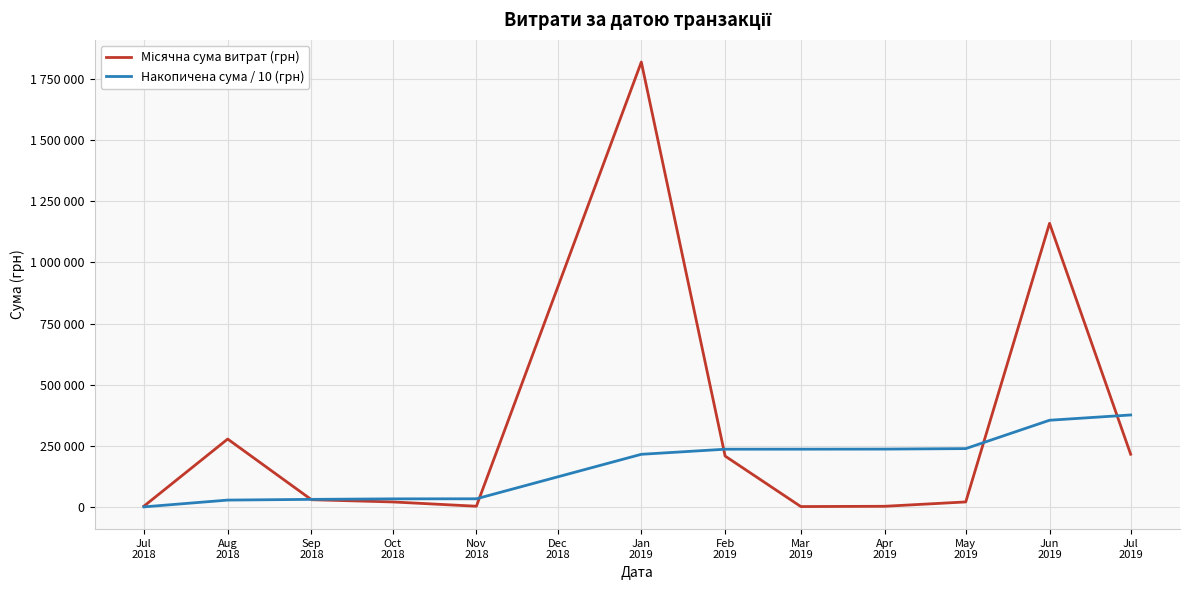

What value does the Місячна сума витрат (грн) series have at Apr 2019?

2730.0